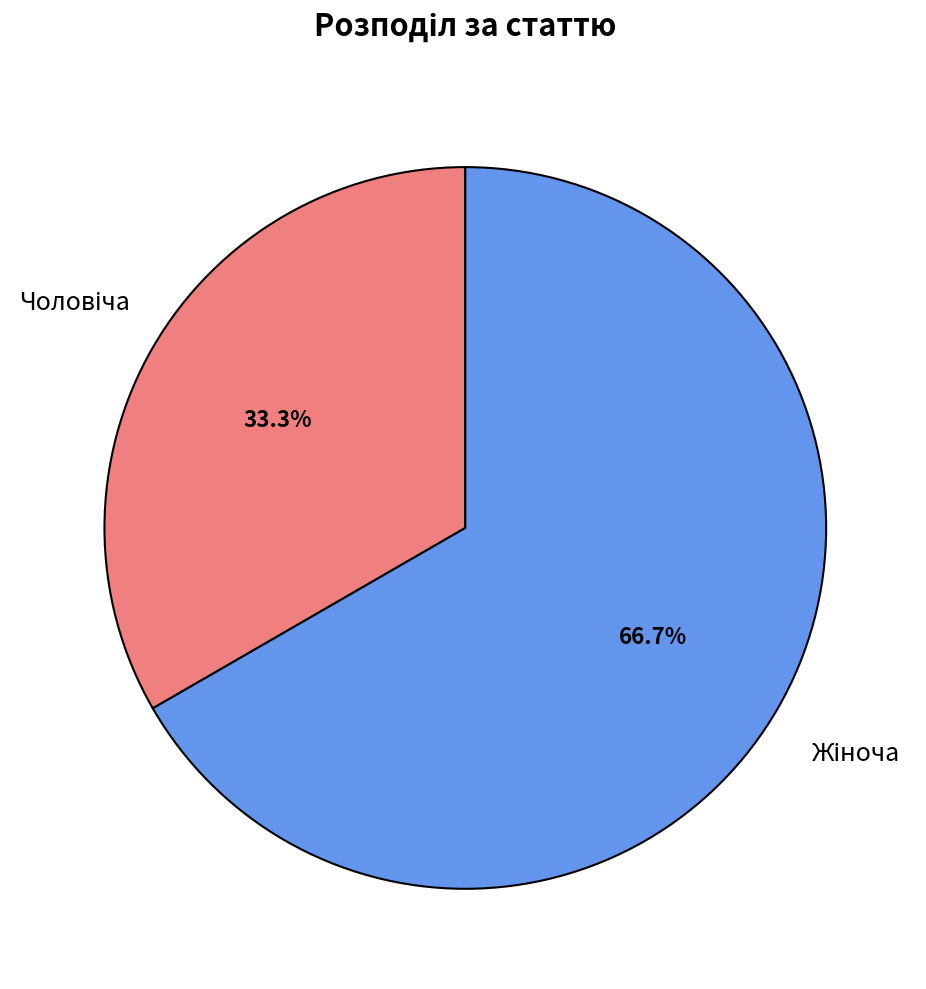

To the nearest percent, what is the difference between the largest and smallest slice percentages?

33%